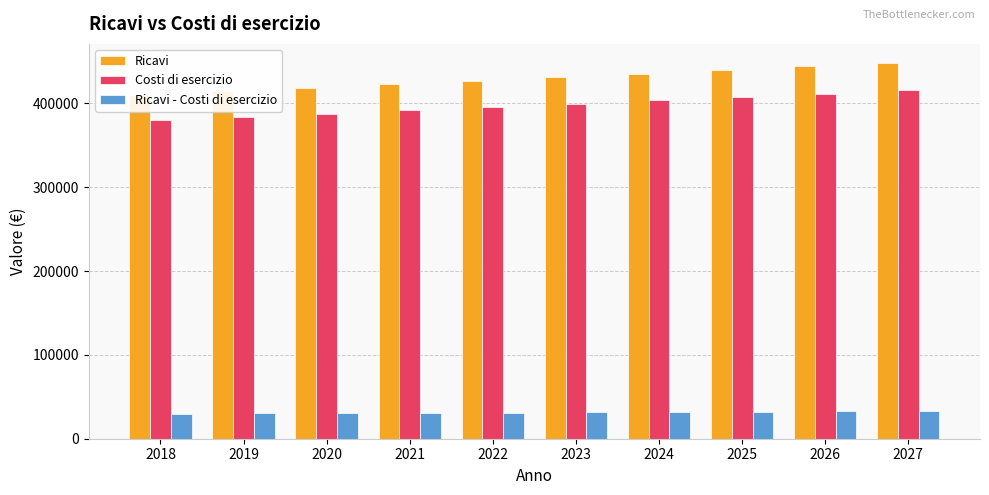

Are the bars horizontal?

No